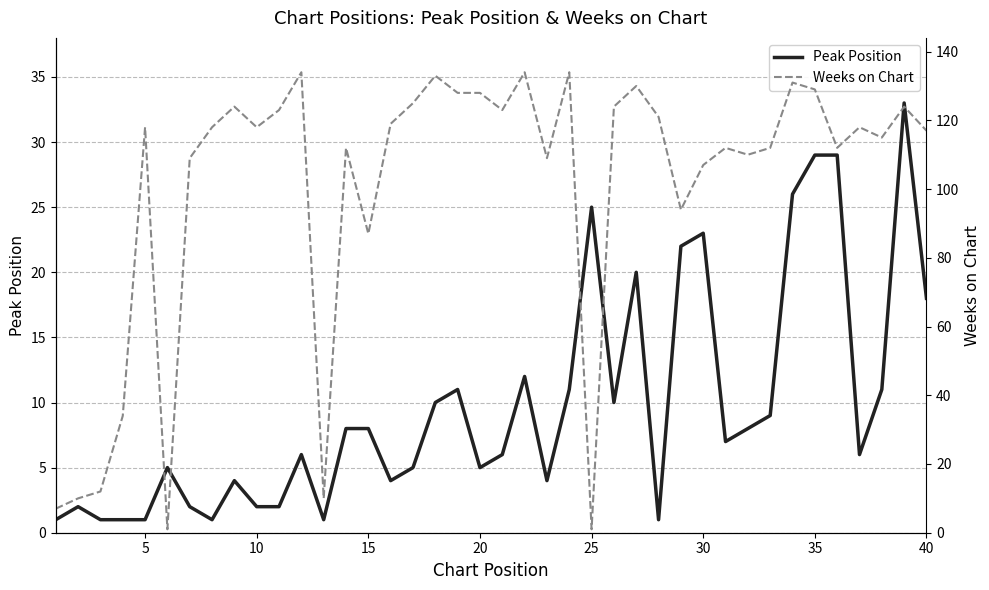

Is it true that Peak Position equals 0 at 35?

False